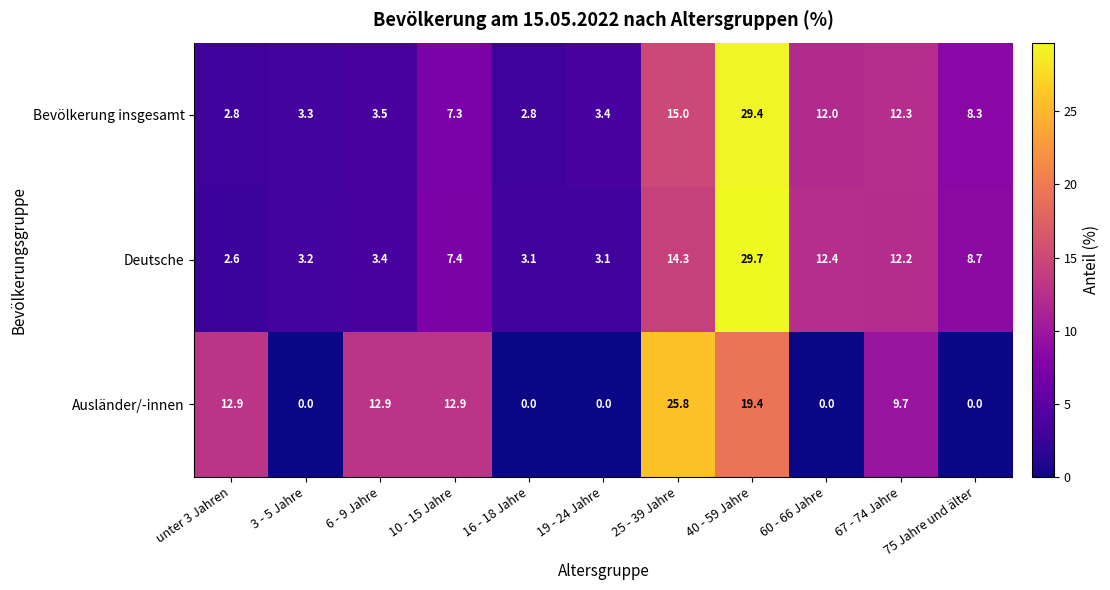

What is the total value across all series at 75 Jahre und älter?

17.0